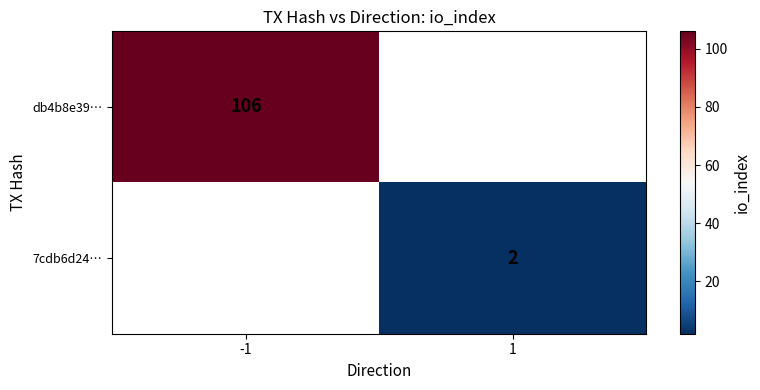

The 7cdb6d24… series shows 1 at 1. True or false?

False